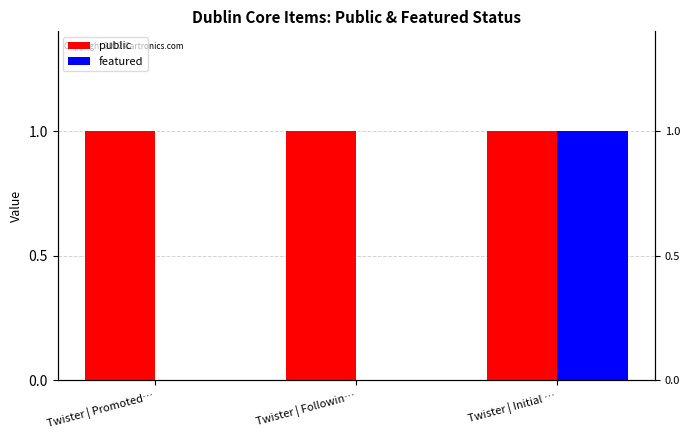

Is it true that featured equals 1 at Twister | Initial …?

True